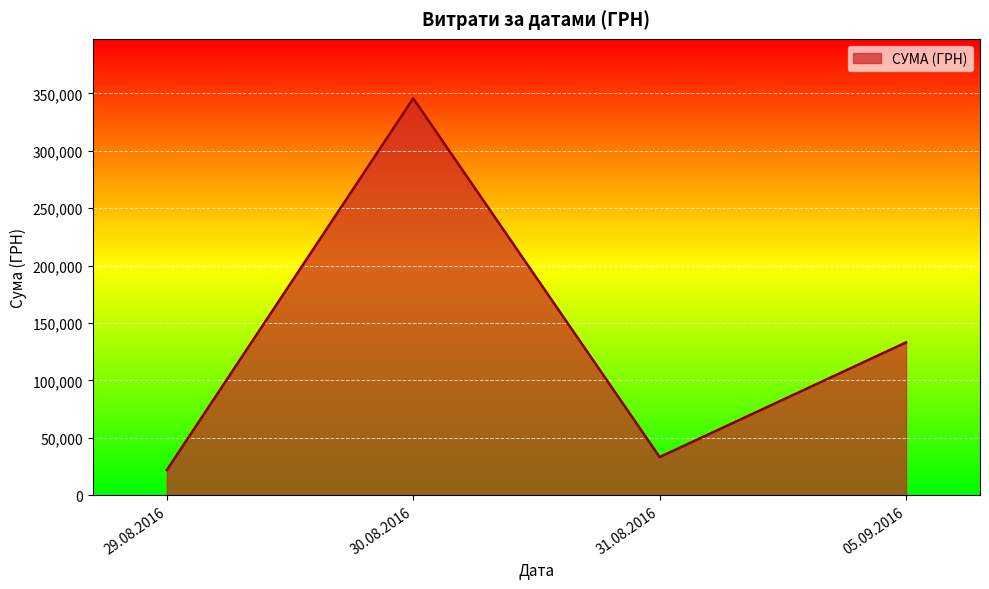

Where is the first local maximum?

30.08.2016